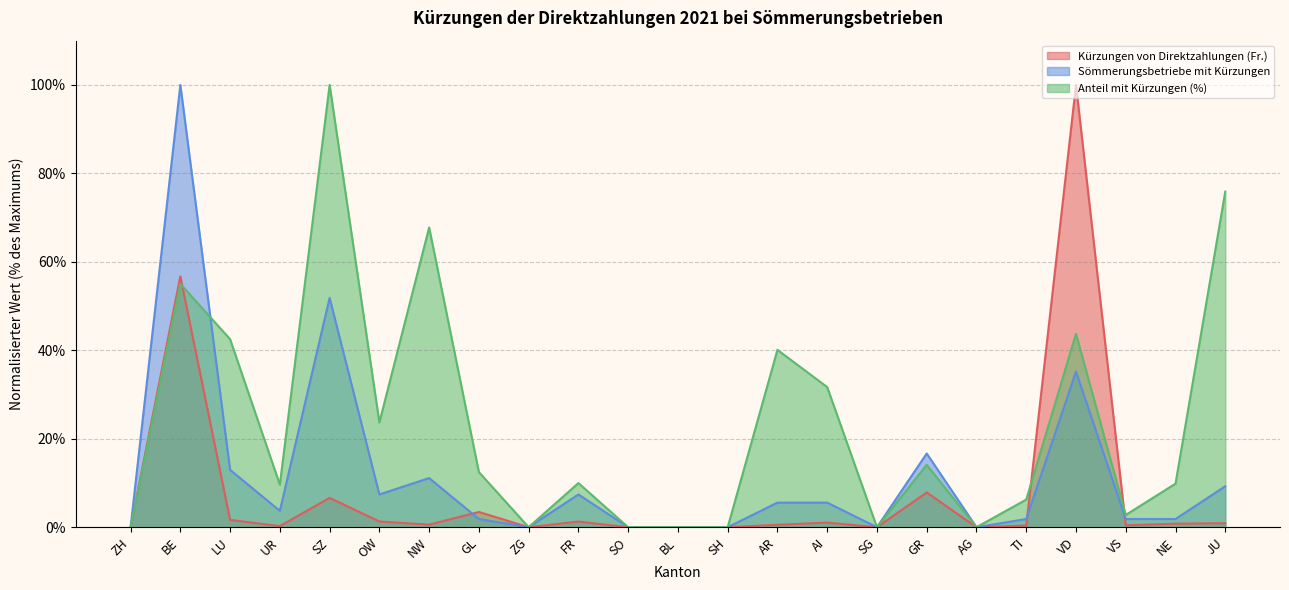

How many lines are shown in the chart?

3